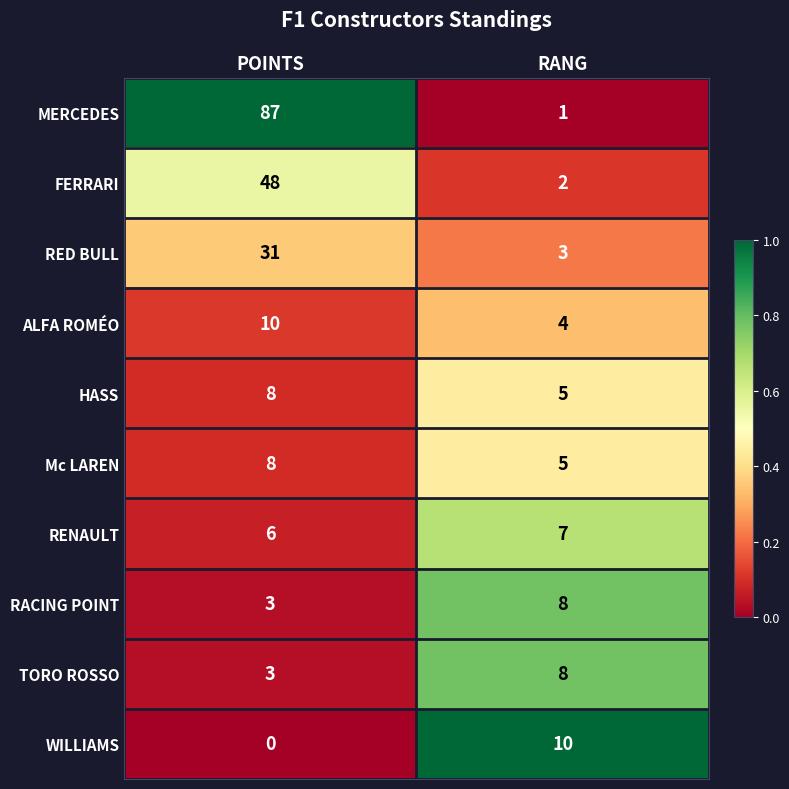

At how many categories does at least one series exceed 0?

2